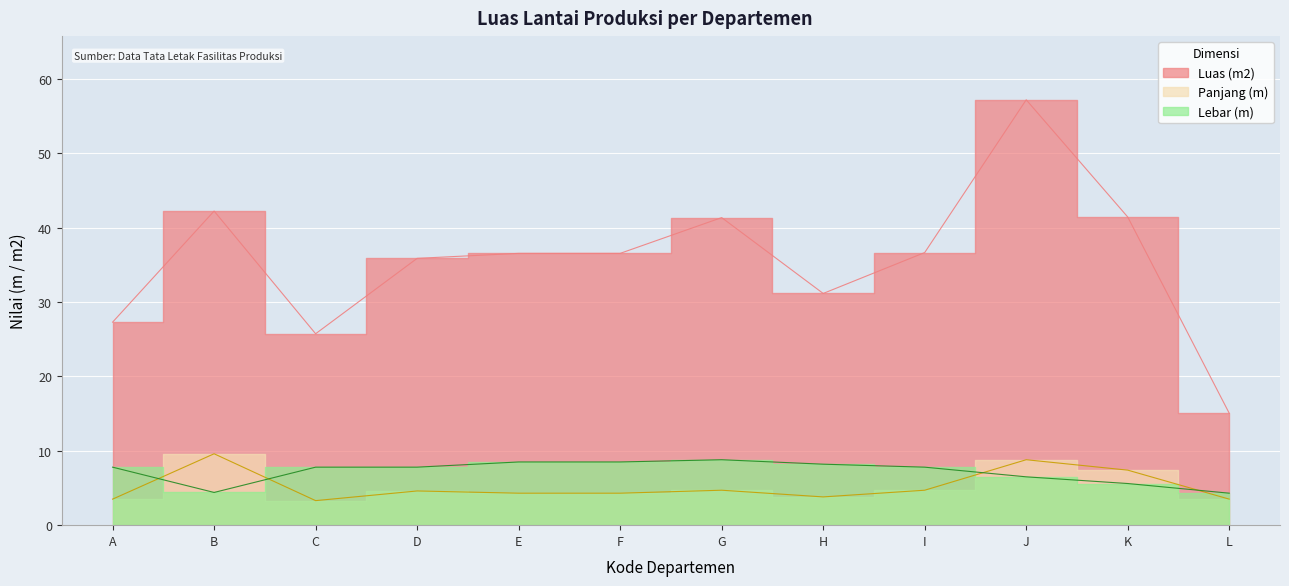

At which label is Lebar (m) closest to 6?

K